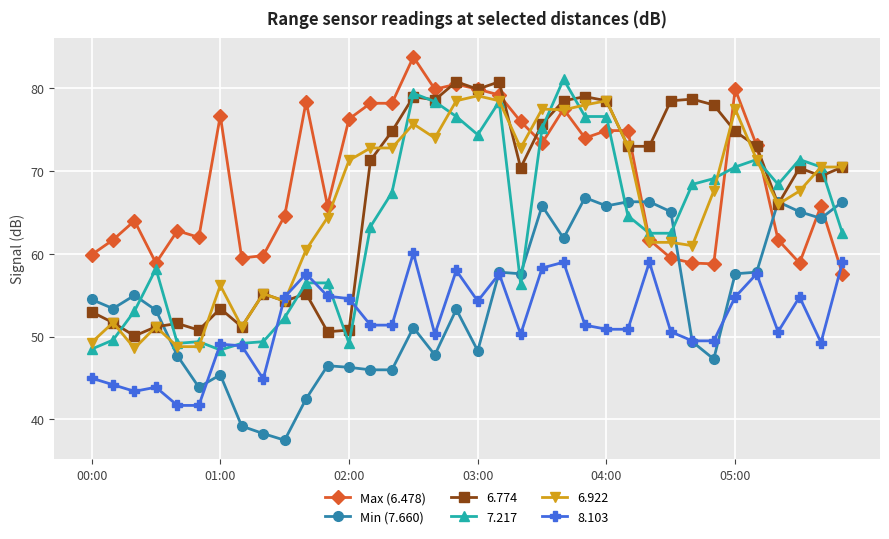

True or false: Max (6.478) has more than 1 interior local peaks.

True